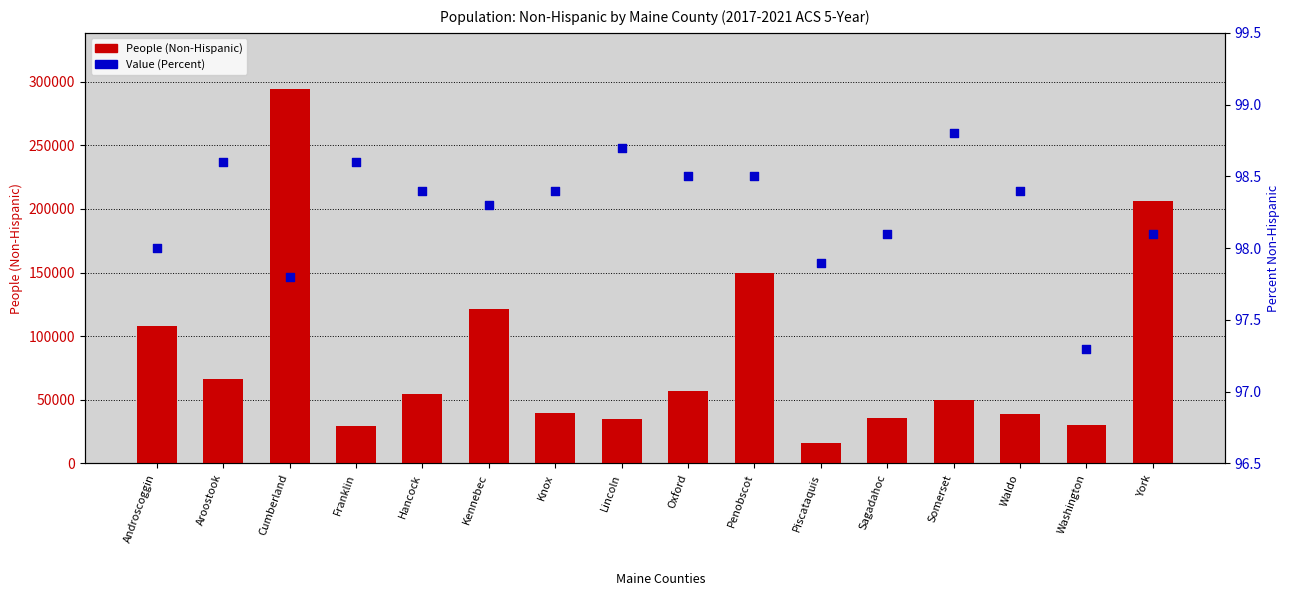

Which series has the largest total across all categories?

People (Non-Hispanic)